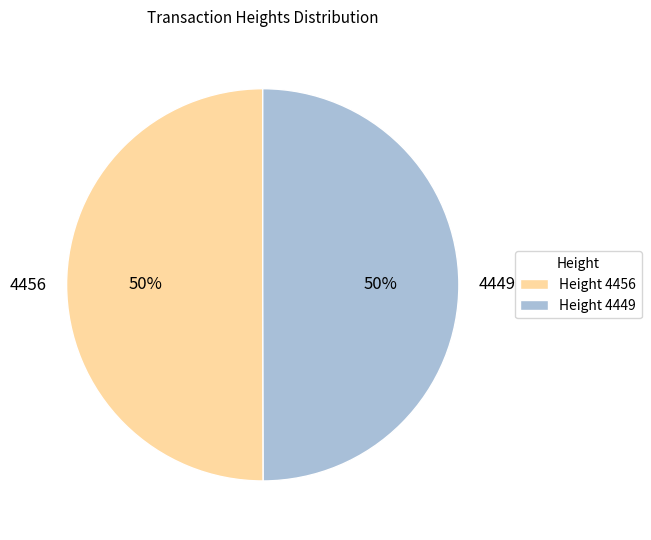

What is the ratio of the value at 4449 to the value at 4456?

1.0